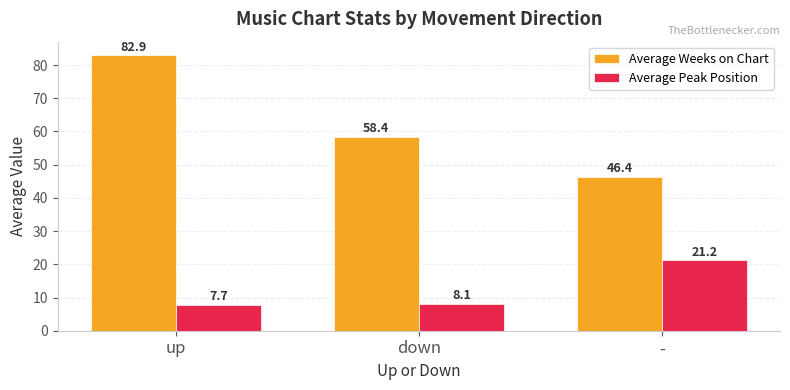

What position from the right is down?

2